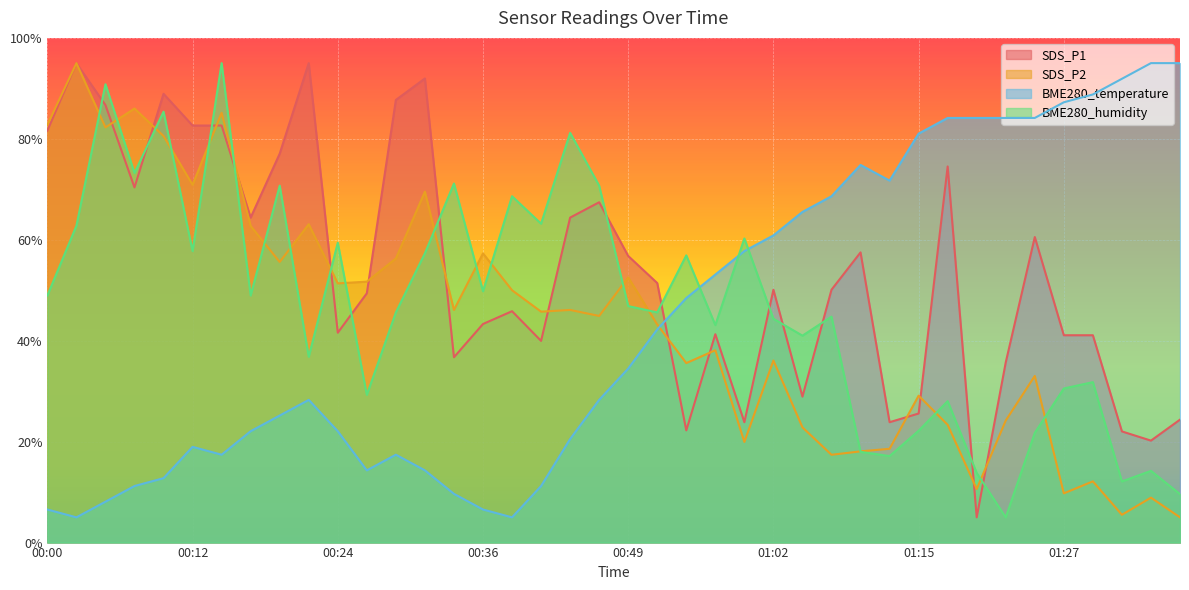

How many times do SDS_P1 and BME280_humidity cross each other?

14